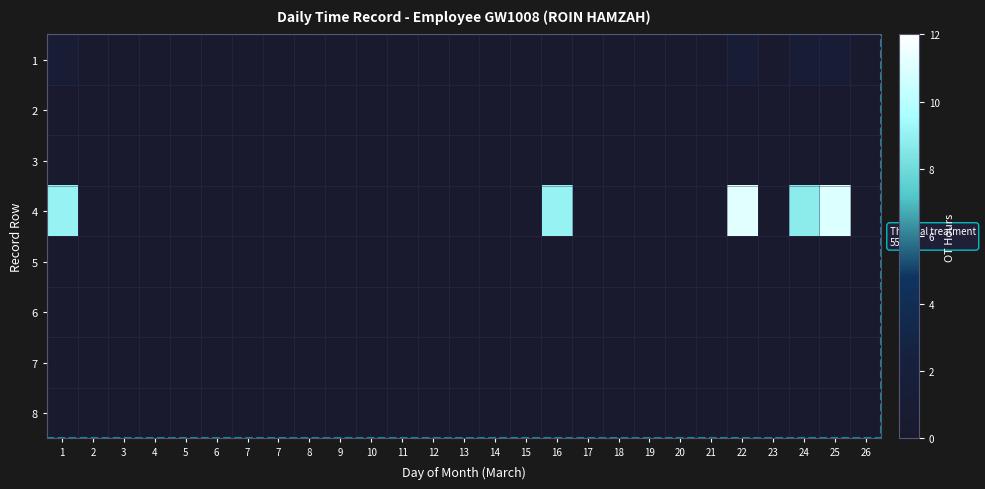

At which category is the sum across all series the highest?

22